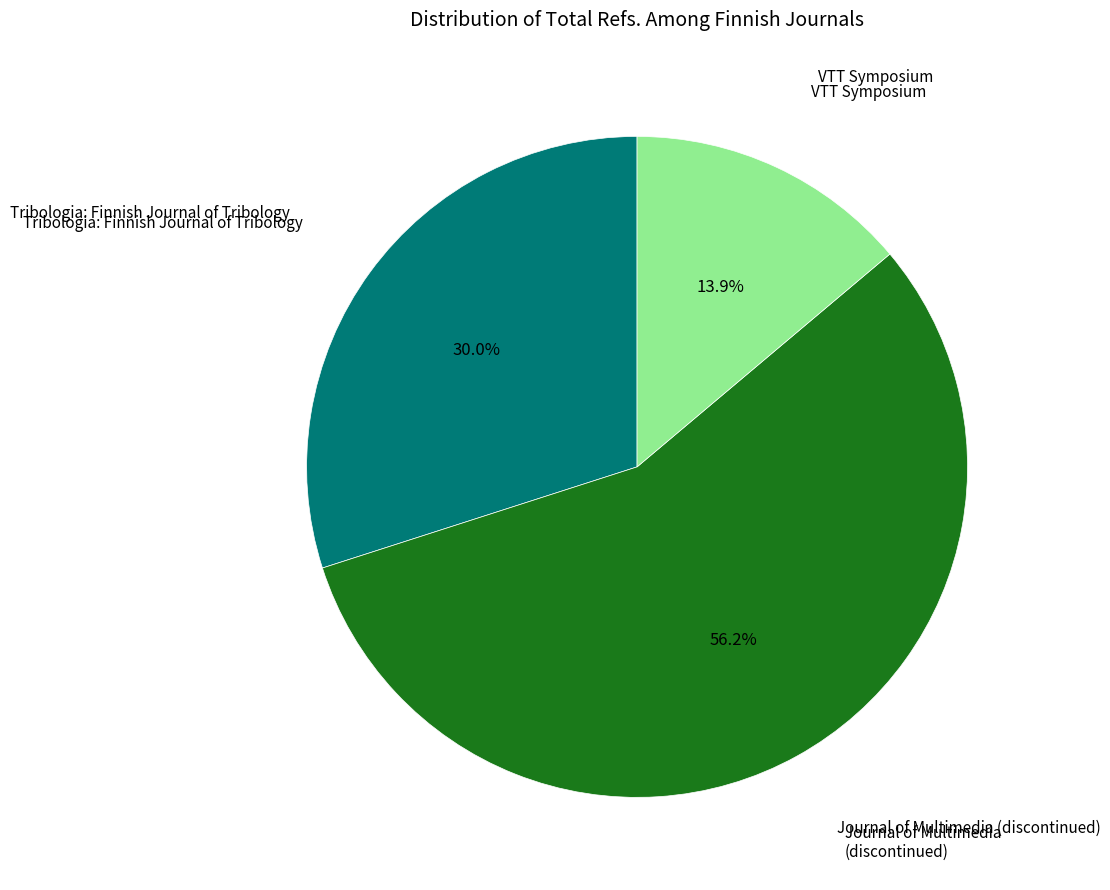

Is there any slice that represents more than half of the pie?

Yes